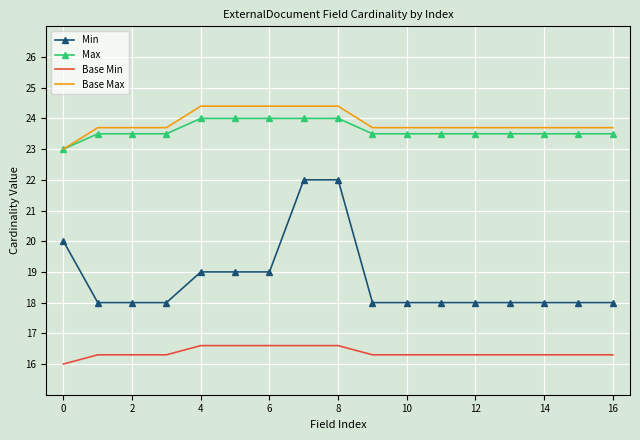

What is the maximum value shown in the chart?

24.4